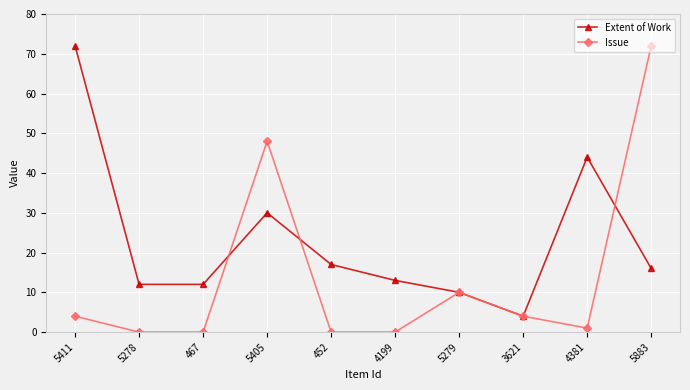

True or false: Extent of Work has more than 2 interior local peaks.

False